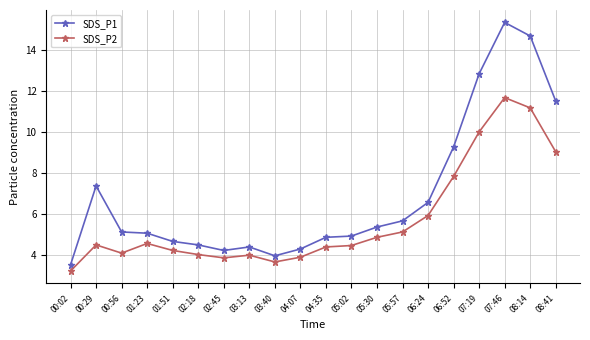

How many distinct data groups are displayed?

2